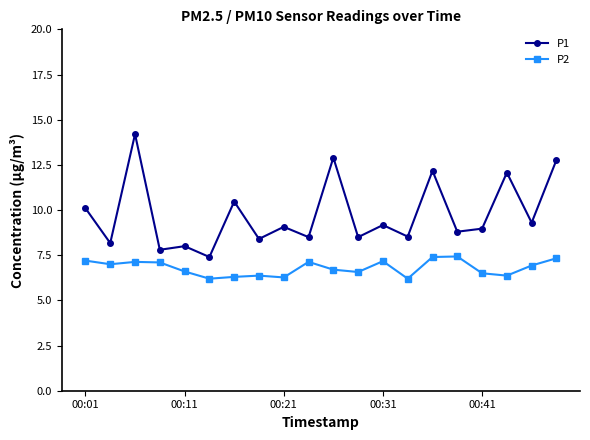

True or false: P2 has more than 0 interior local peaks.

True